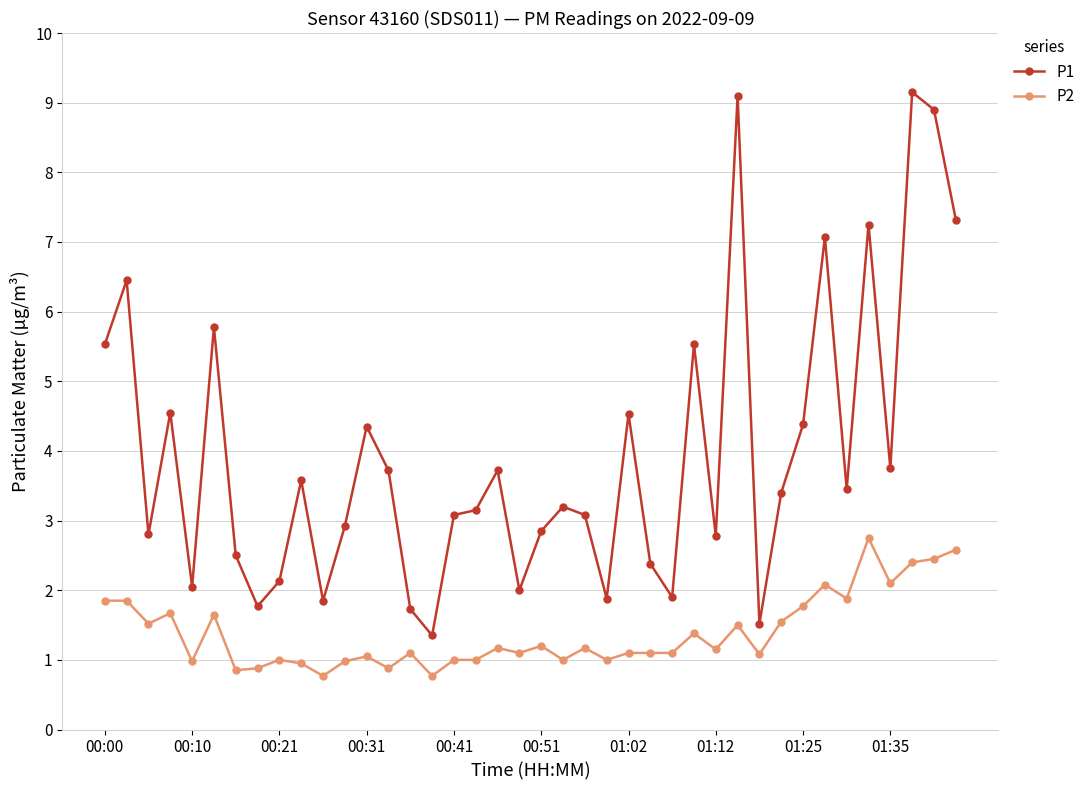

True or false: P1 has more than 2 points higher than both neighbors.

True